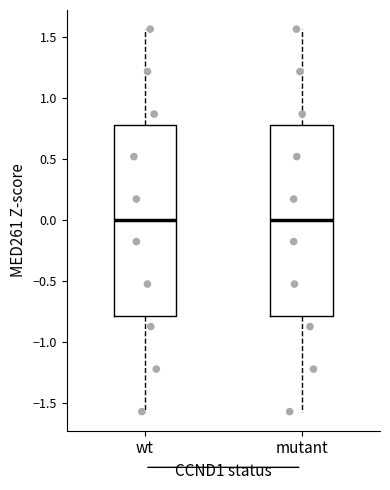

Where is the lower edge of the box for mutant on the y-axis? The values are not printed on the chart, so give them approximately, as read against the axis.

-0.80